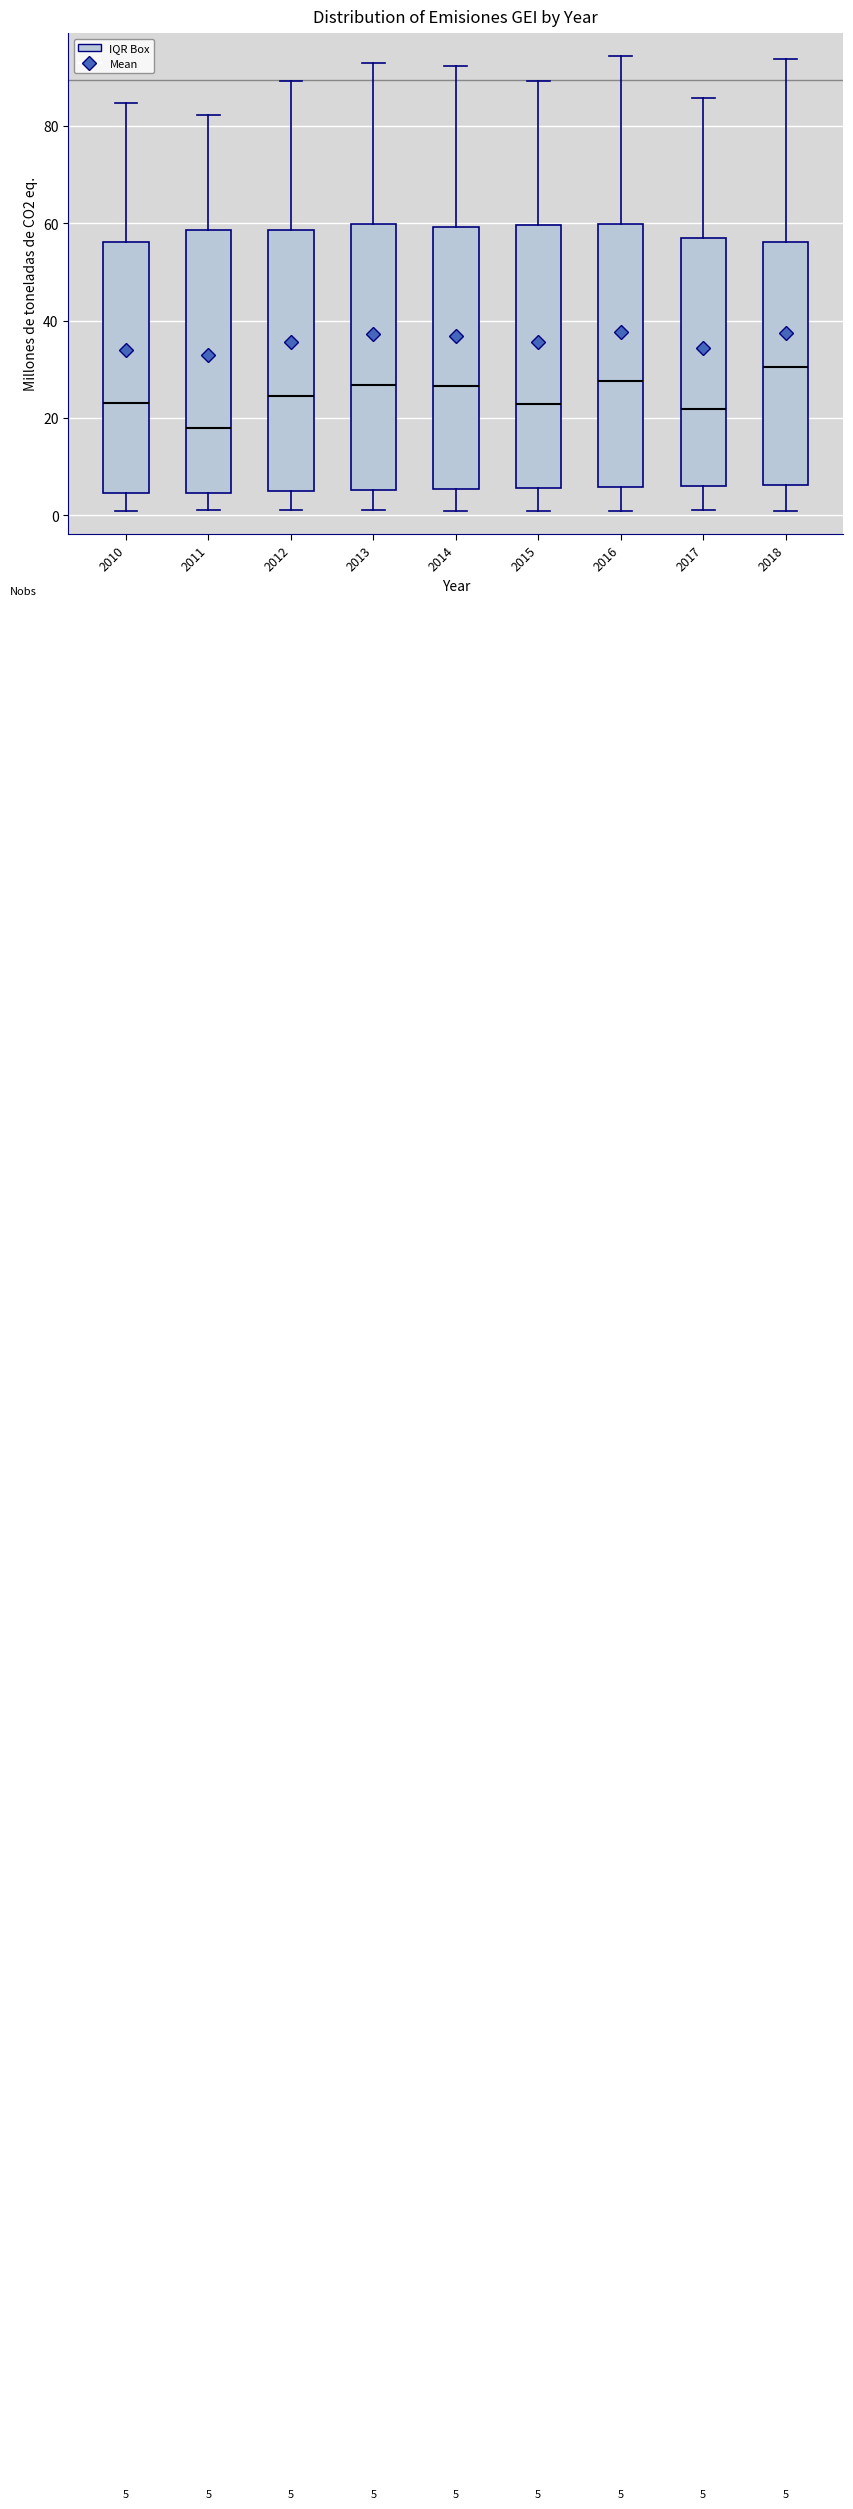

Which box's median line is the lowest?

2011